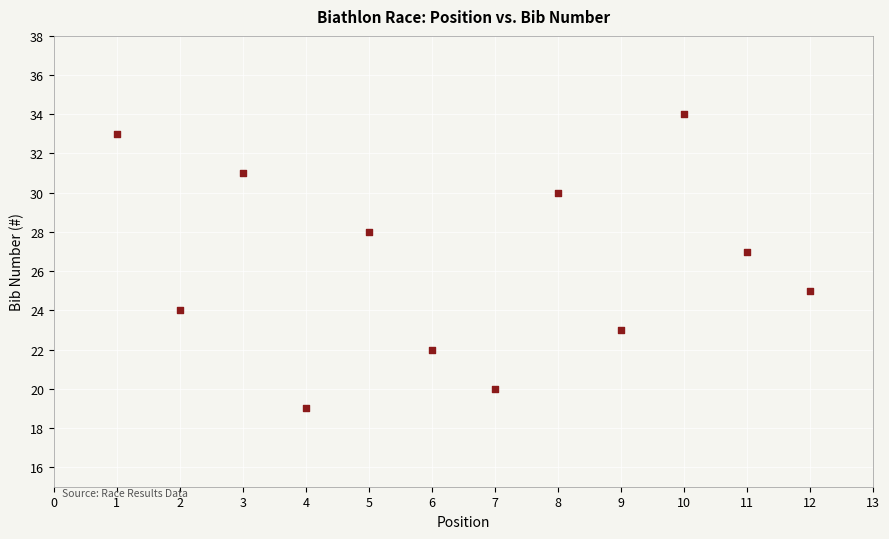

What is the range of Y values (max minus min)?

15